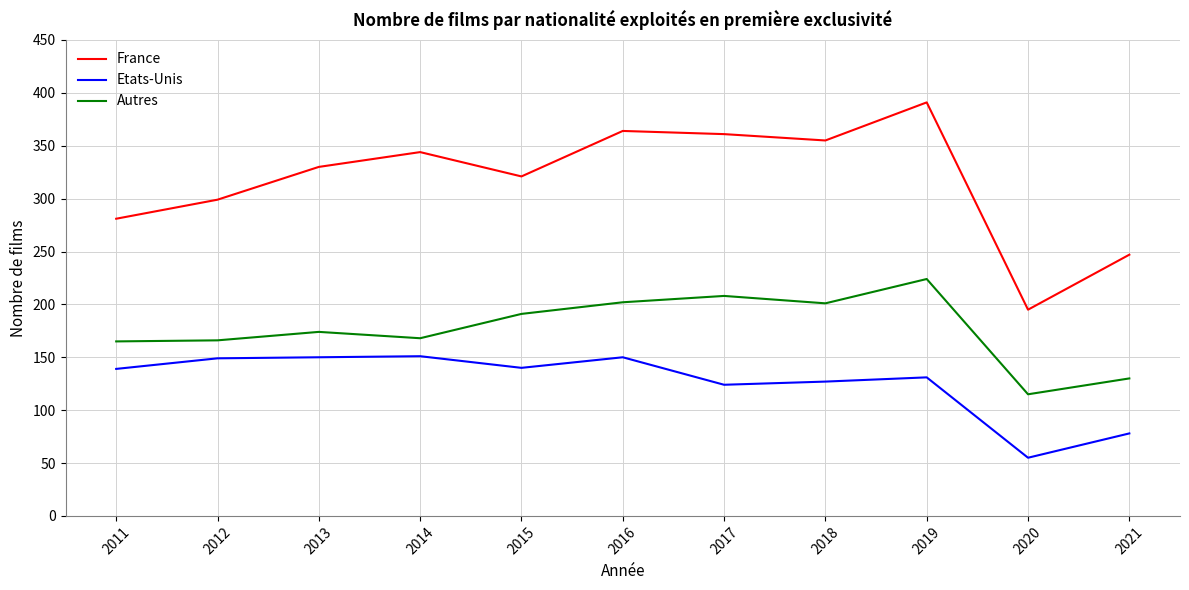

Which series has the largest total across all categories?

France